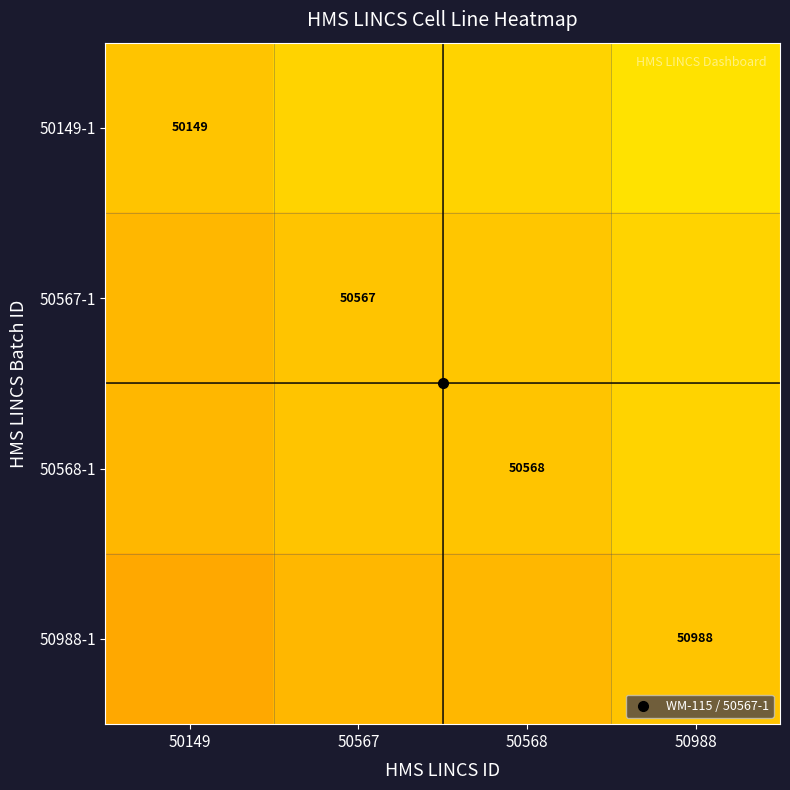

At 50567, list the series in order from largest to smallest.

50149-1, 50567-1, 50568-1, 50988-1